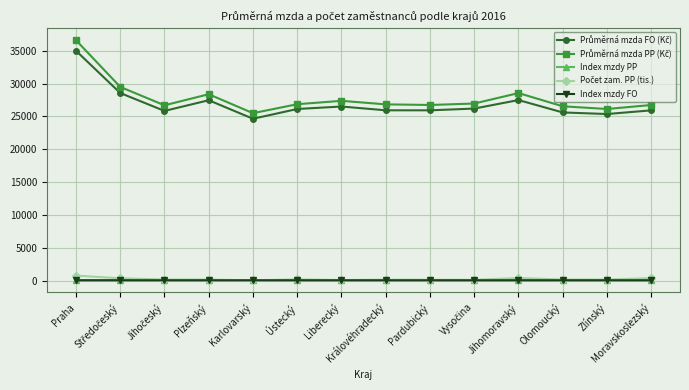

What is the maximum value shown in the chart?

36584.0